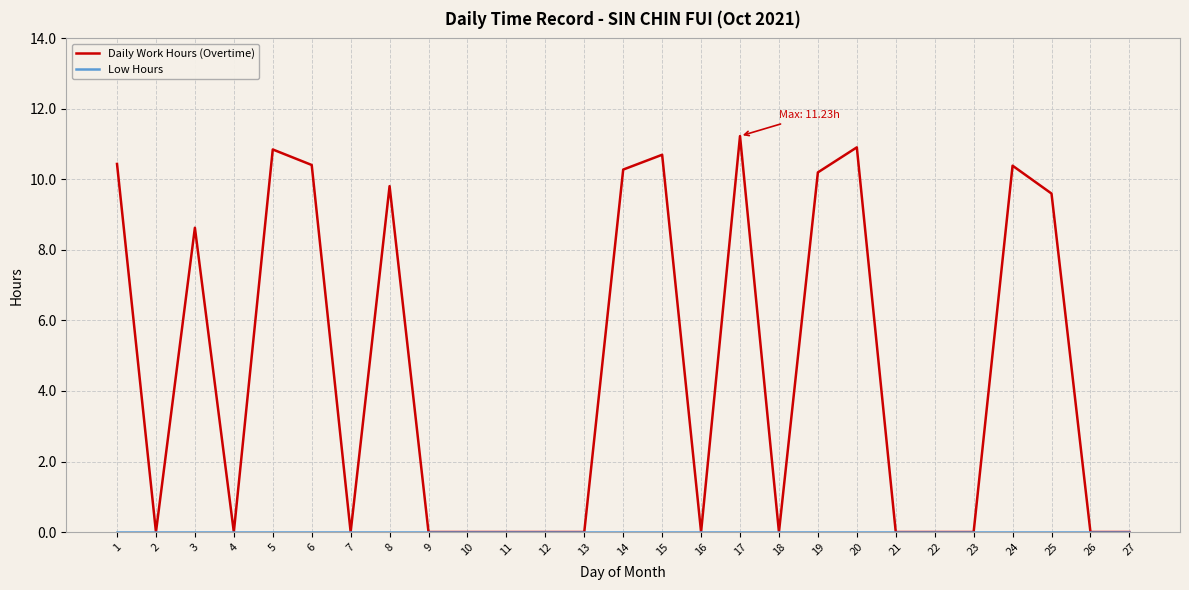

Which series has the widest spread of values?

Daily Work Hours (Overtime)